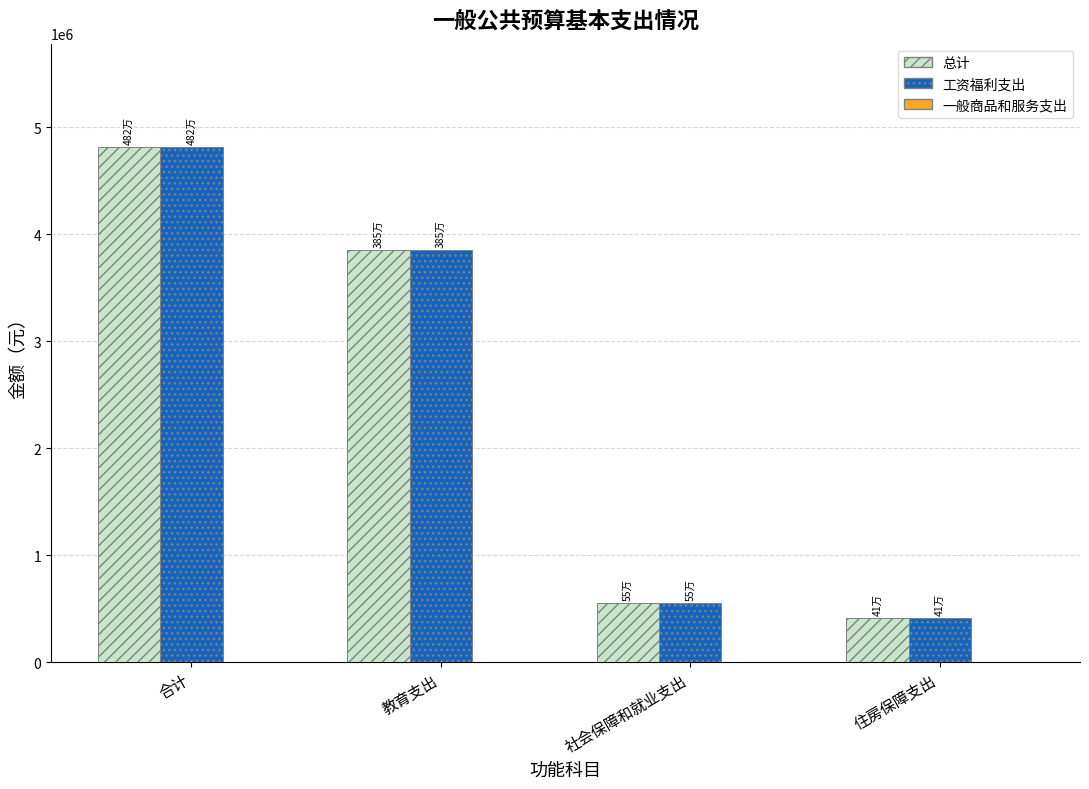

What is the label of the 3rd bar from the right?

教育支出